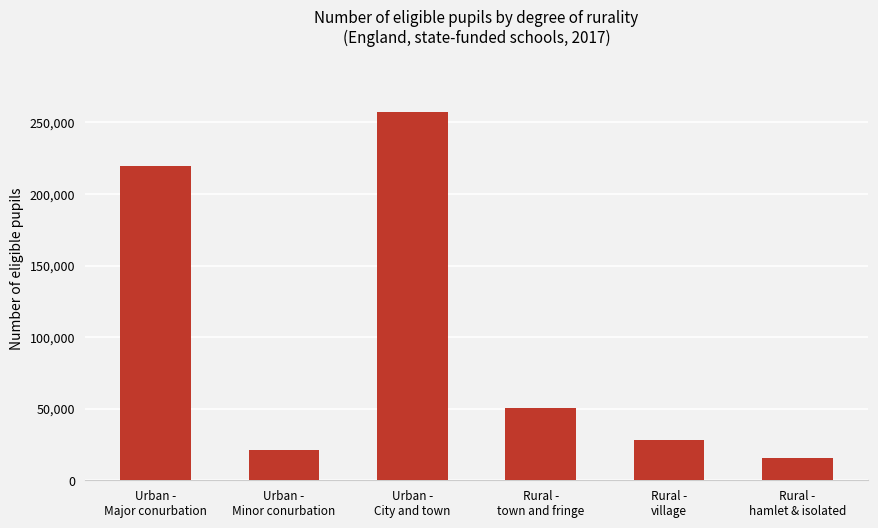

What is the value of the 2nd bar from the left?

21085